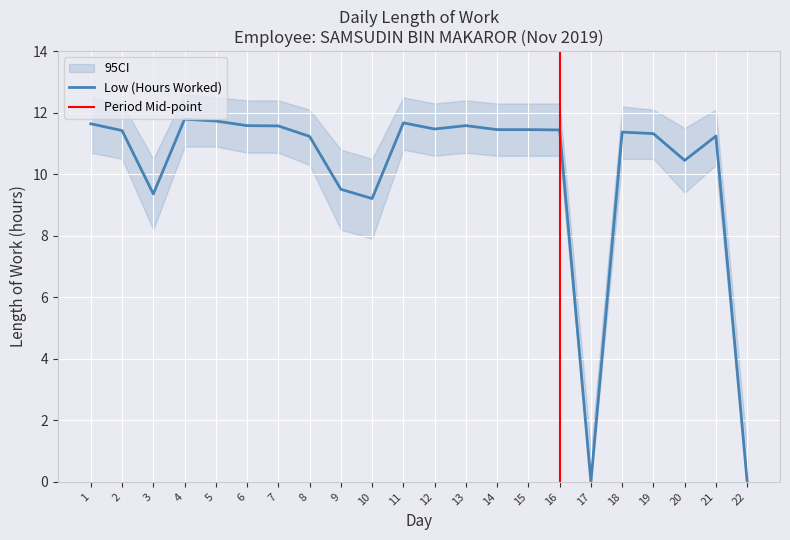

The Low (Hours Worked) series shows 2.5 at 16. True or false?

False